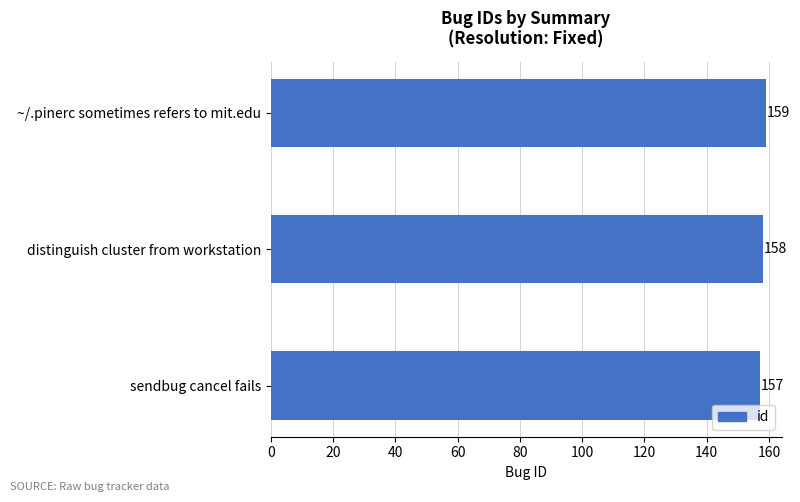

What is the change in value from sendbug cancel fails to ~/.pinerc sometimes refers to mit.edu?

+2